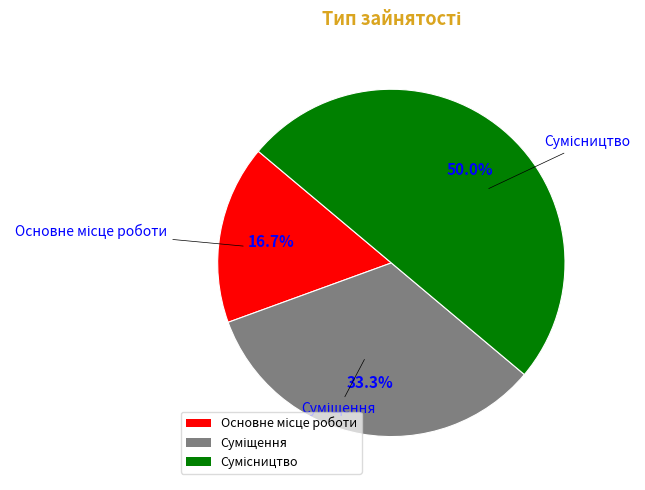

Which slice is the largest?

Сумісництво